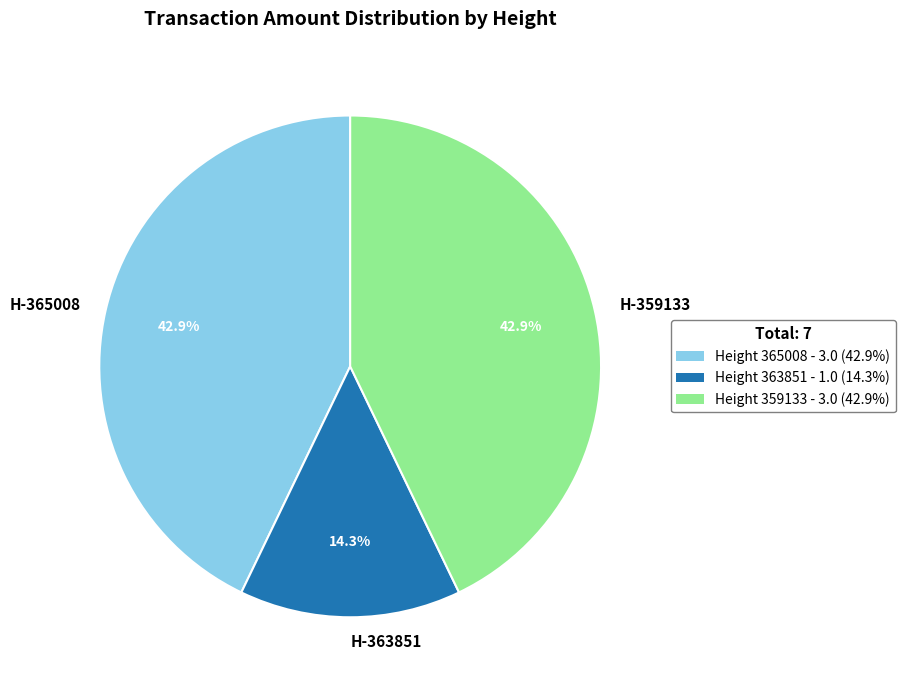

Which category has the smallest portion of the pie?

H-363851